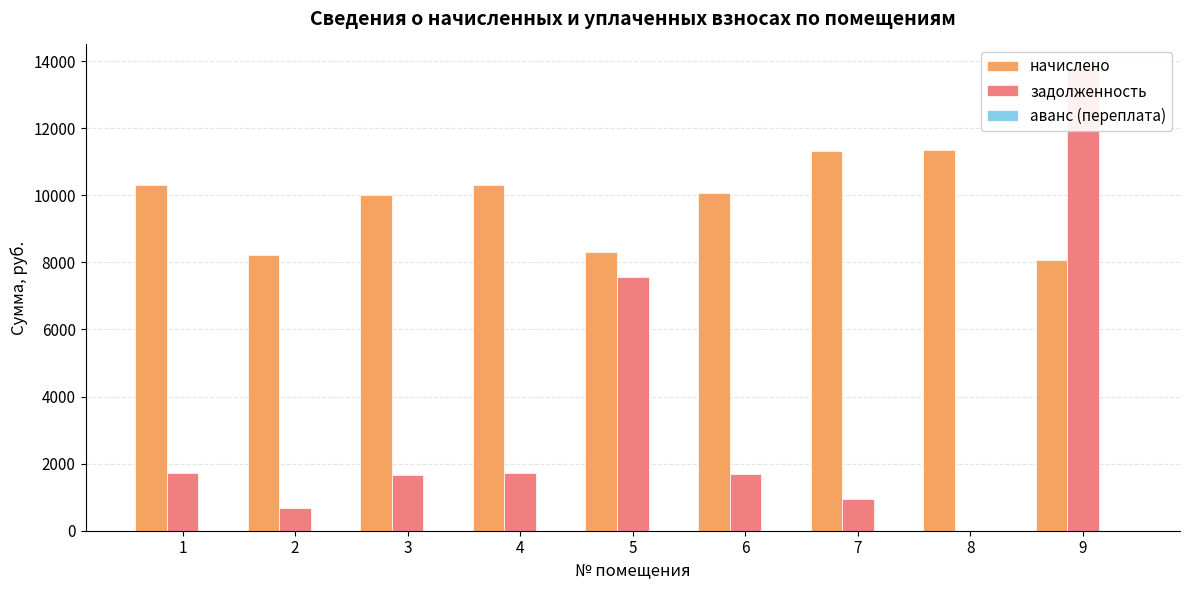

What are all the series names shown in the legend?

начислено, задолженность, аванс (переплата)